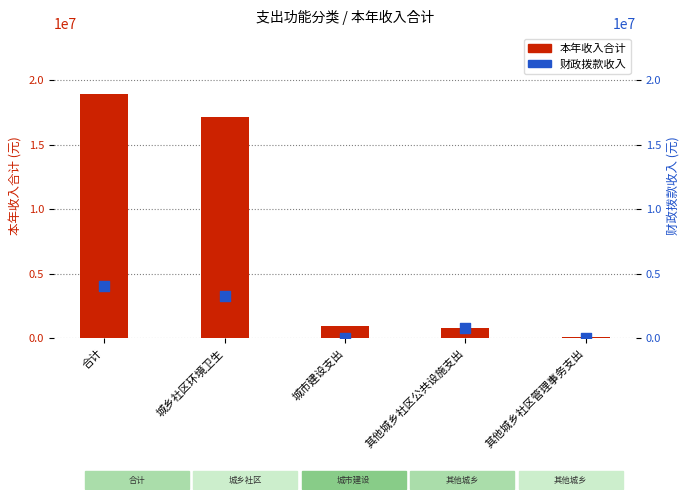

What is the total value across all series at 城市建设支出?

930459.6